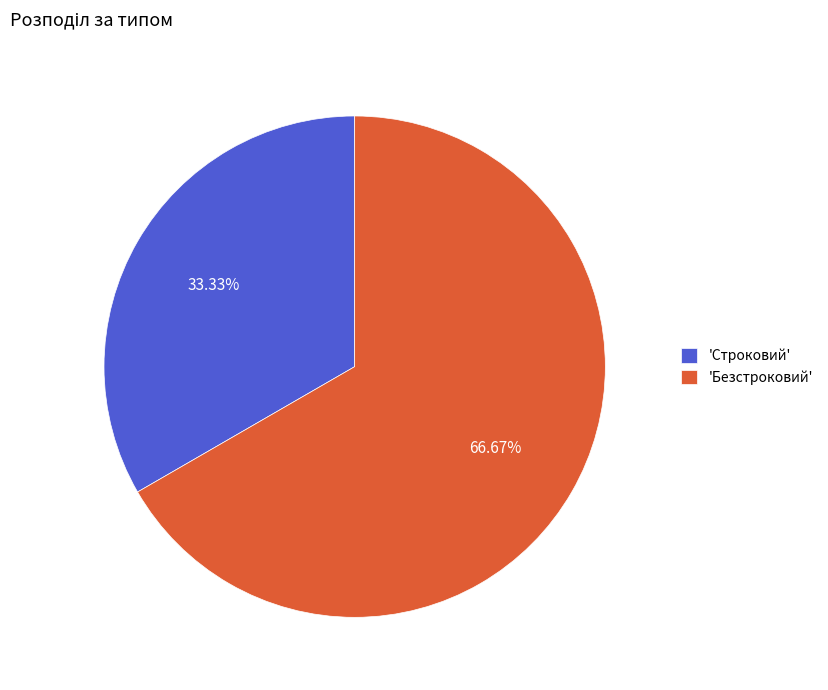

How many slices are in this pie chart?

2